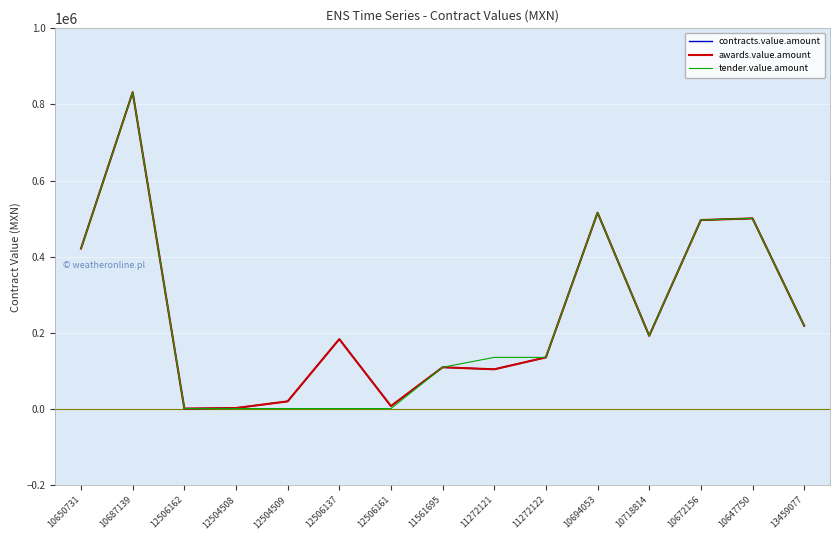

At which label does tender.value.amount first exceed 135685?

10650731